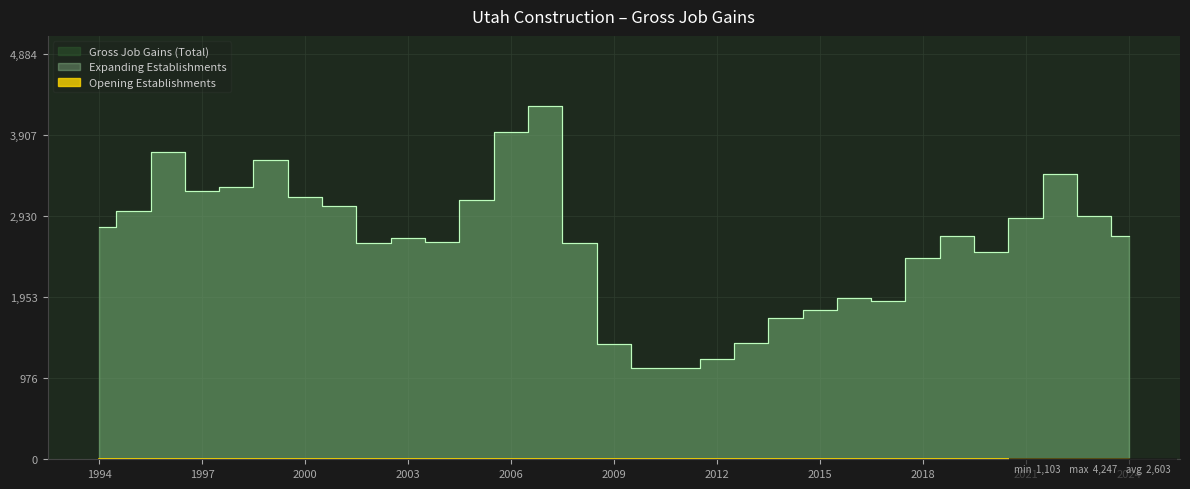

Reading left to right, transcribe all the data shown in this chart.

Gross Job Gains (Total): 1994=2797	1995=2986	1996=3697	1997=3235	1998=3280	1999=3601	2000=3162	2001=3050	2002=2607	2003=2668	2004=2611	2005=3126	2006=3936	2007=4247	2008=2607	2009=1382	2010=1103	2011=1104	2012=1208	2013=1403	2014=1704	2015=1793	2016=1946	2017=1904	2018=2425	2019=2683	2020=2499	2021=2900	2022=3433	2023=2931	2024=2686
Expanding Establishments: 1994=2797	1995=2986	1996=3697	1997=3235	1998=3280	1999=3601	2000=3162	2001=3050	2002=2607	2003=2668	2004=2611	2005=3126	2006=3936	2007=4247	2008=2607	2009=1382	2010=1103	2011=1104	2012=1208	2013=1403	2014=1704	2015=1793	2016=1946	2017=1904	2018=2425	2019=2683	2020=2499	2021=2900	2022=3433	2023=2931	2024=2686